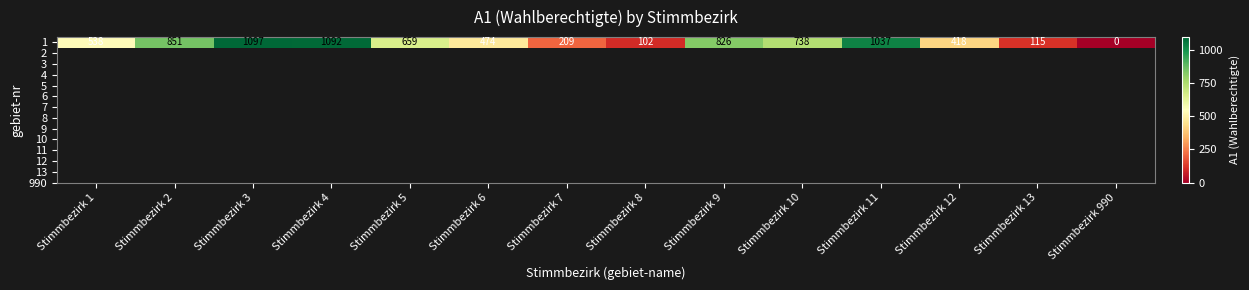

At which label is the value closest to 548?

Stimmbezirk 1